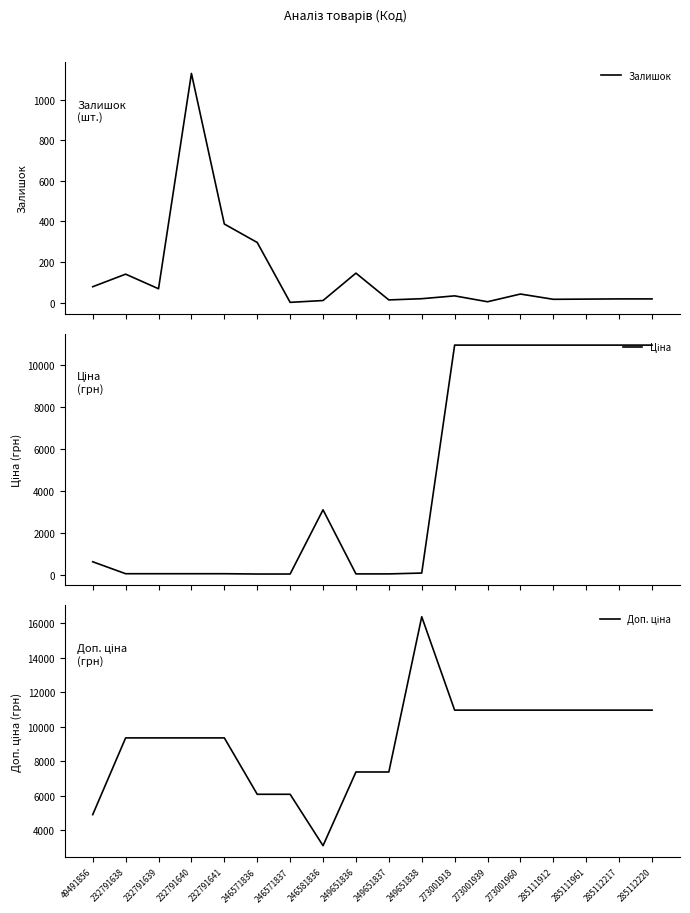

What value does the Доп. ціна series have at 273001939?

10952.0